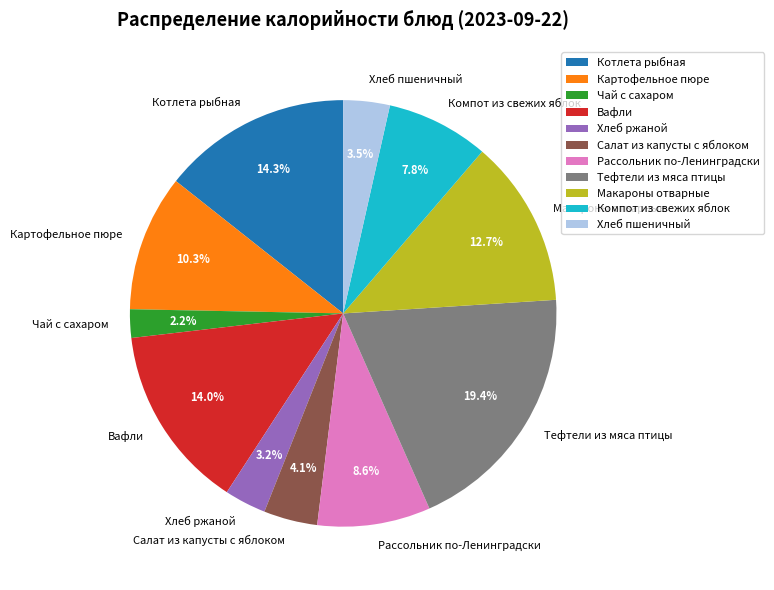

The Макароны отварные slice represents 13% of the pie. True or false?

True